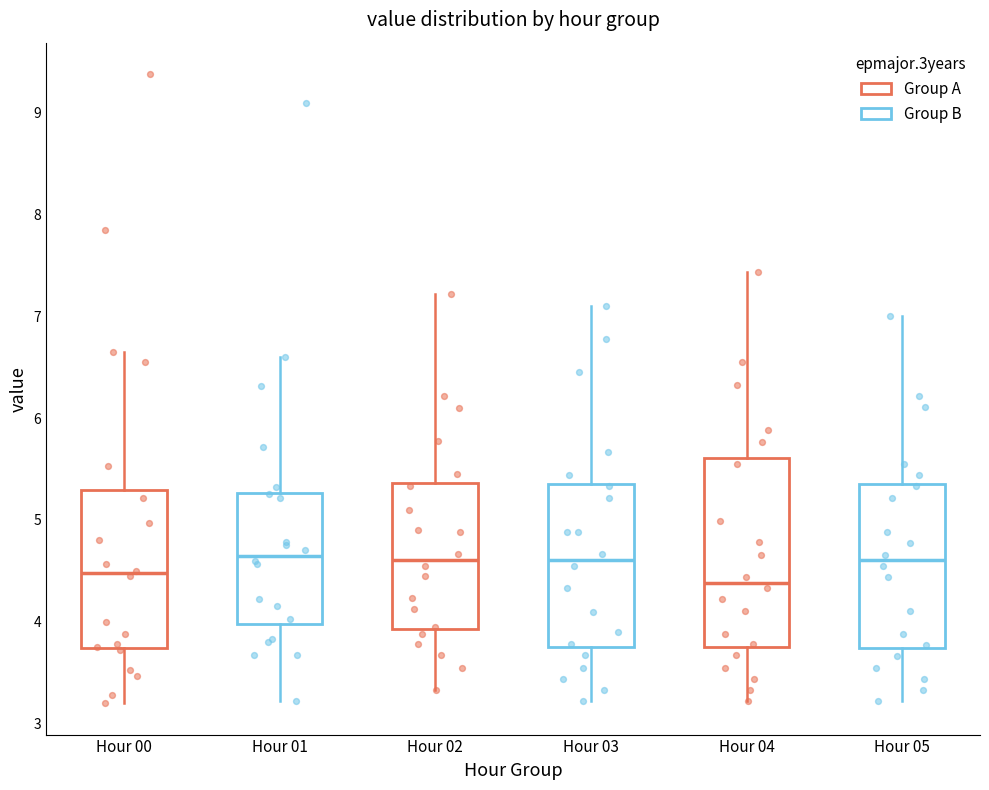

Where is the upper edge of the box for Hour 03 on the y-axis? The values are not printed on the chart, so give them approximately, as read against the axis.

5.4